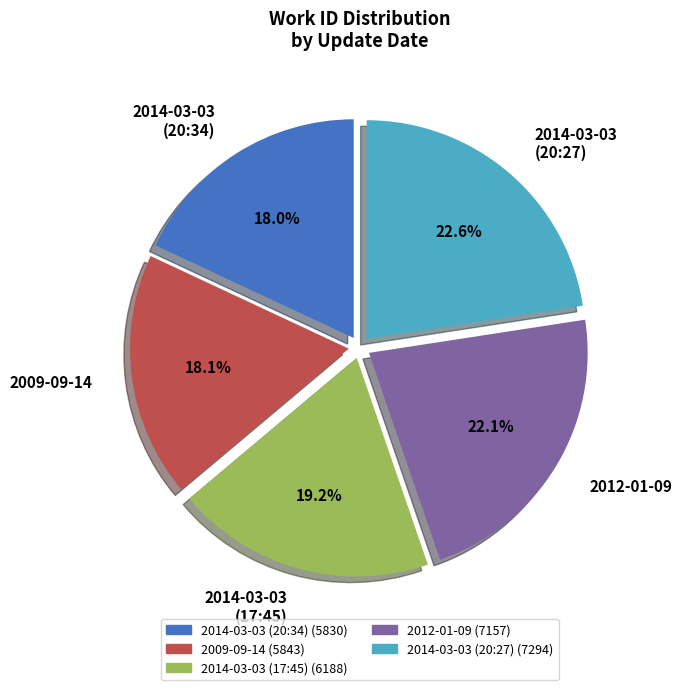

Is the sum of 2014-03-03 (20:27) and 2012-01-09 greater than half?

No